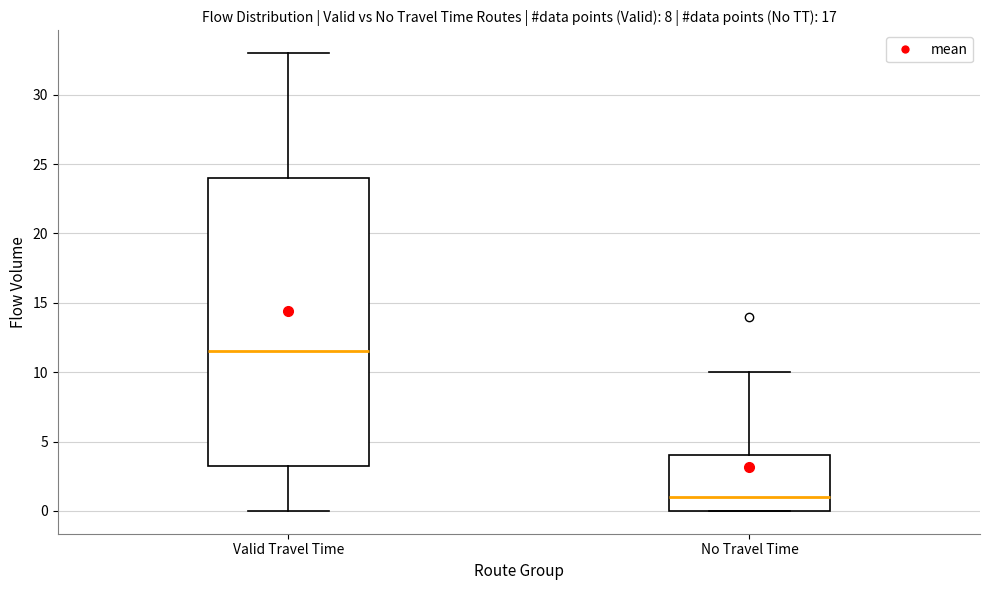

Where is the lower edge of the box for No Travel Time on the y-axis? The values are not printed on the chart, so give them approximately, as read against the axis.

0.0